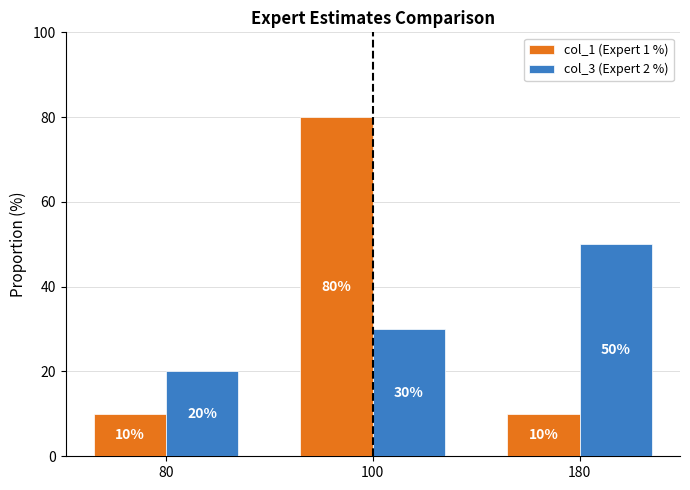

At which category is the sum across all series the highest?

100